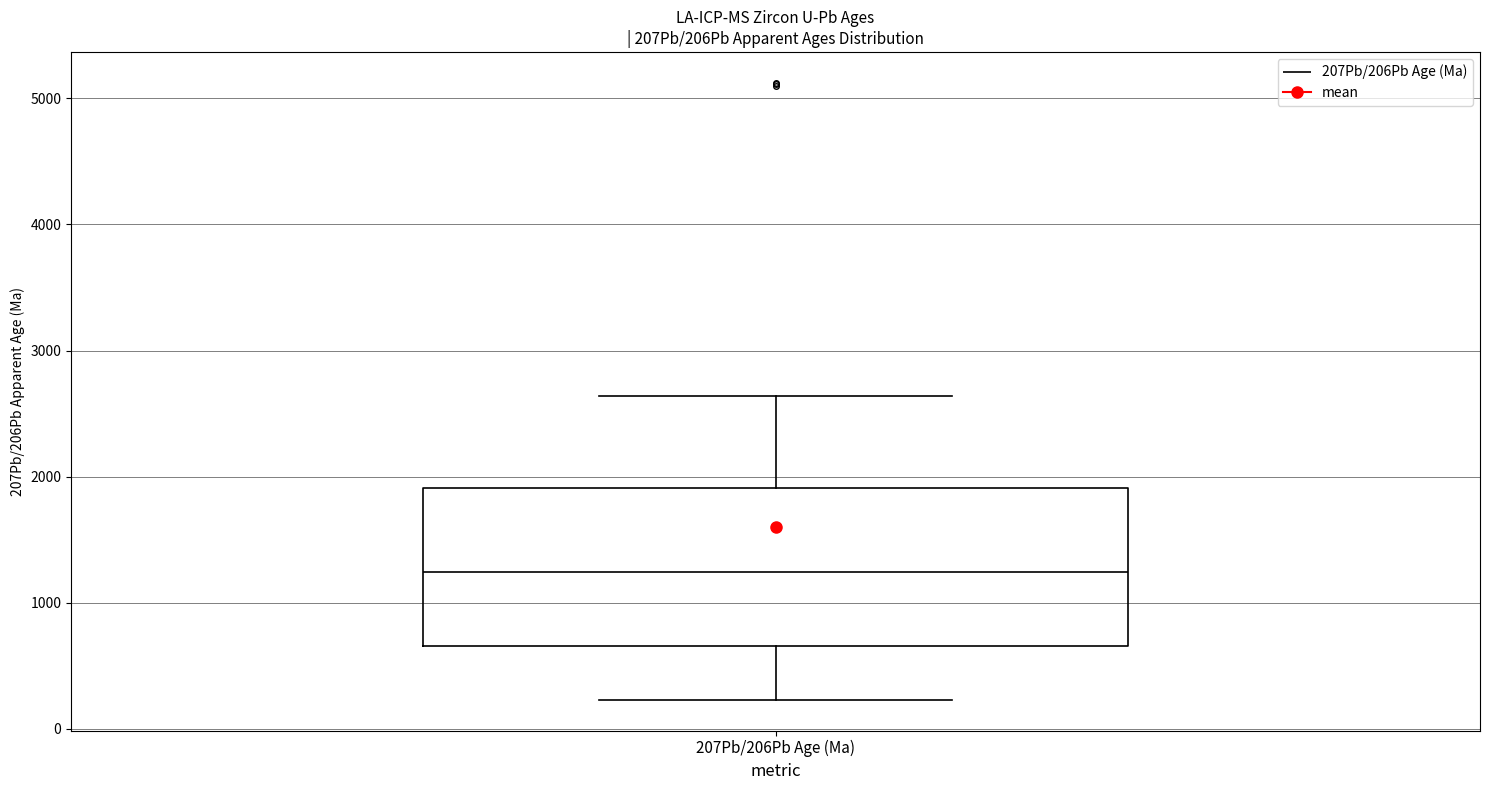

Where is the upper edge of the box for 207Pb/206Pb Age (Ma) on the y-axis? The values are not printed on the chart, so give them approximately, as read against the axis.

1900